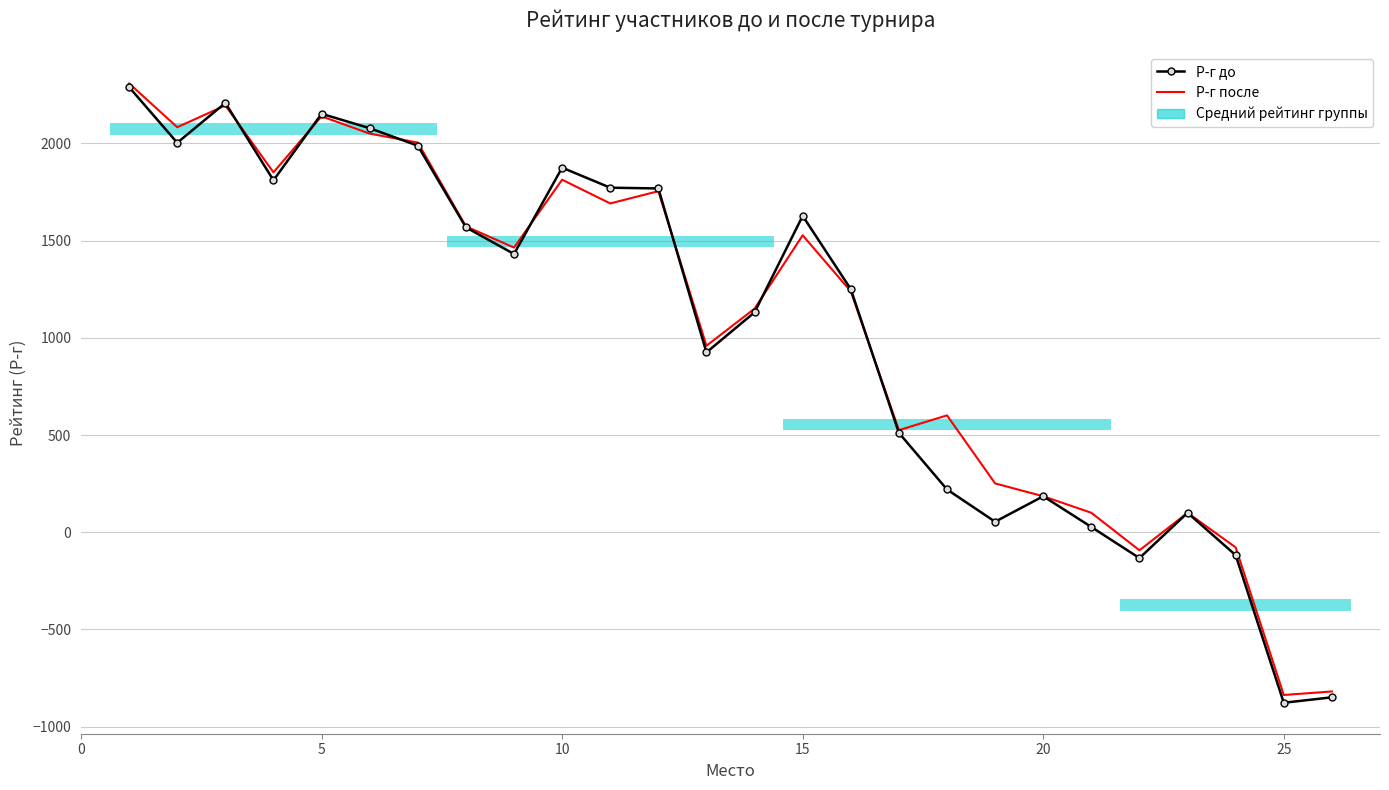

Reading right to left, list all the values displayed in this chart.

Р-г до: -849	-877	-118	100	-133	27	185	54	220	511	1250	1627	1131	925	1768	1772	1875	1431	1568	1988	2078	2152	1810	2208	2003	2289
Р-г после: -819	-837	-78	100	-93	100	185	251	601	525	1239	1527	1150	959	1754	1691	1813	1464	1573	2004	2050	2139	1851	2195	2083	2308